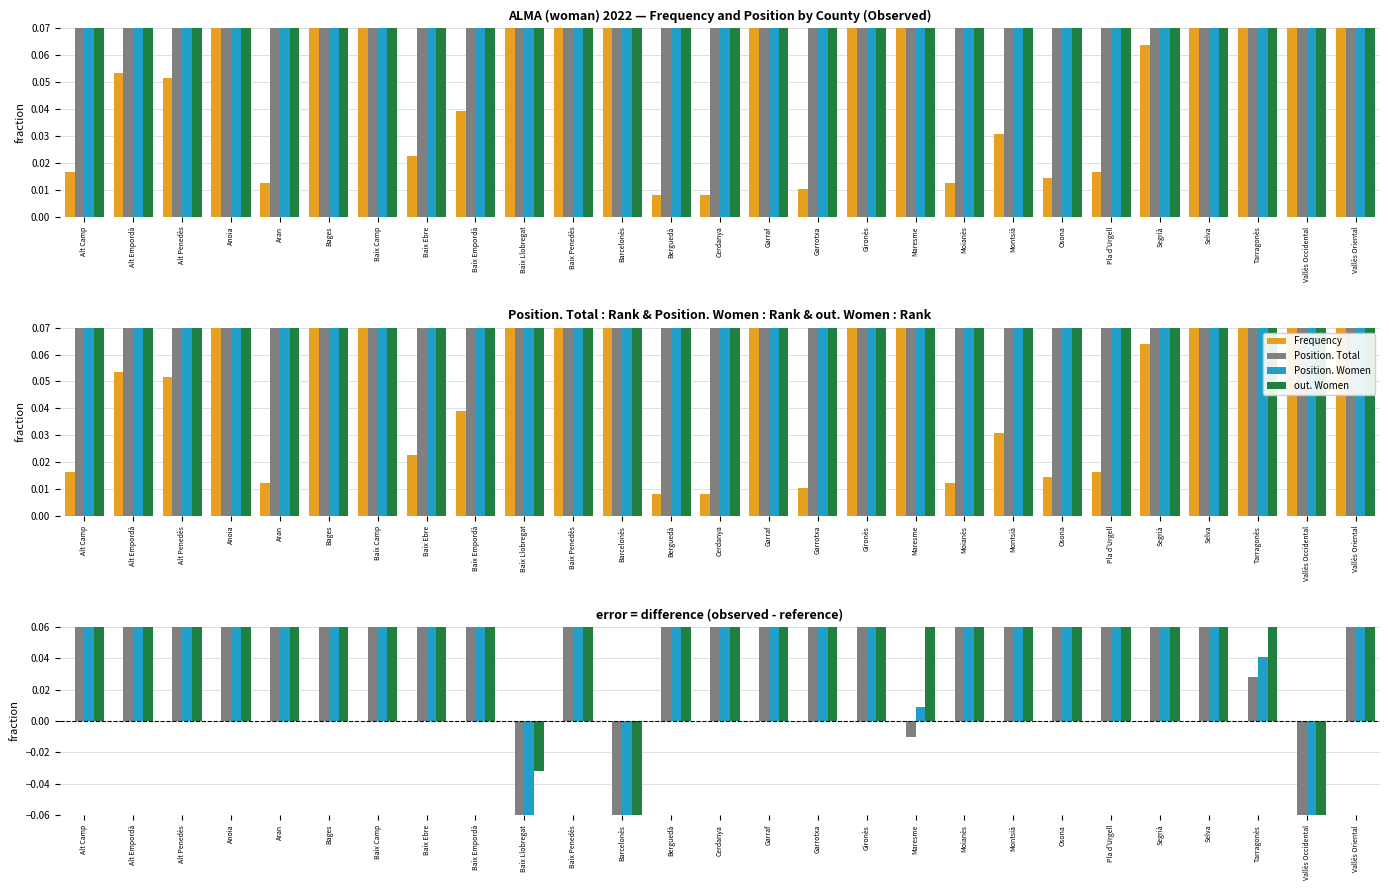

Read the Position. Women value at Alt Camp.

0.4